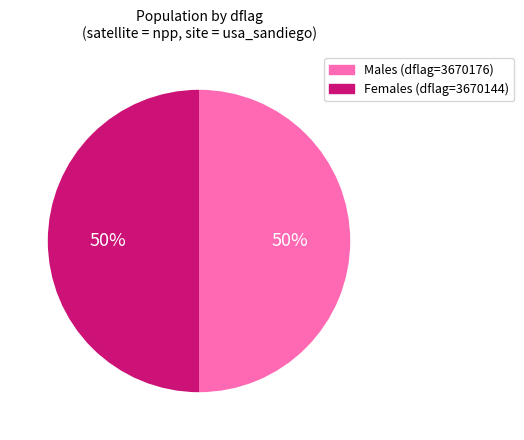

To the nearest percent, what is the average slice percentage?

50%